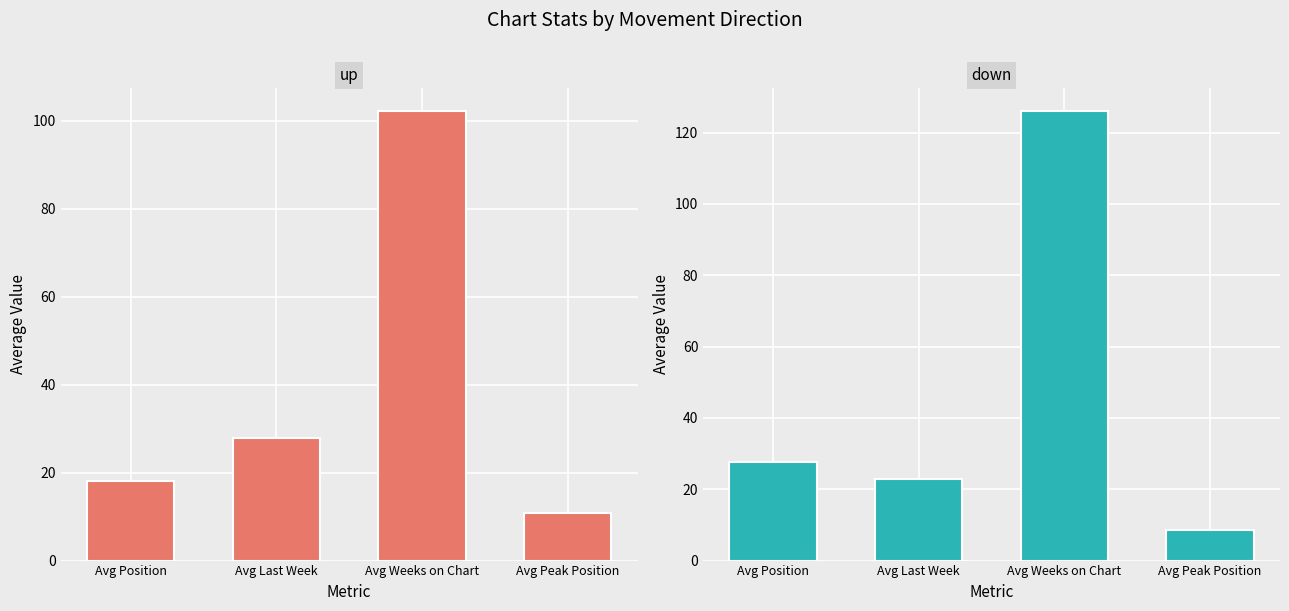

The up series shows 10.8 at Avg Peak Position. True or false?

True